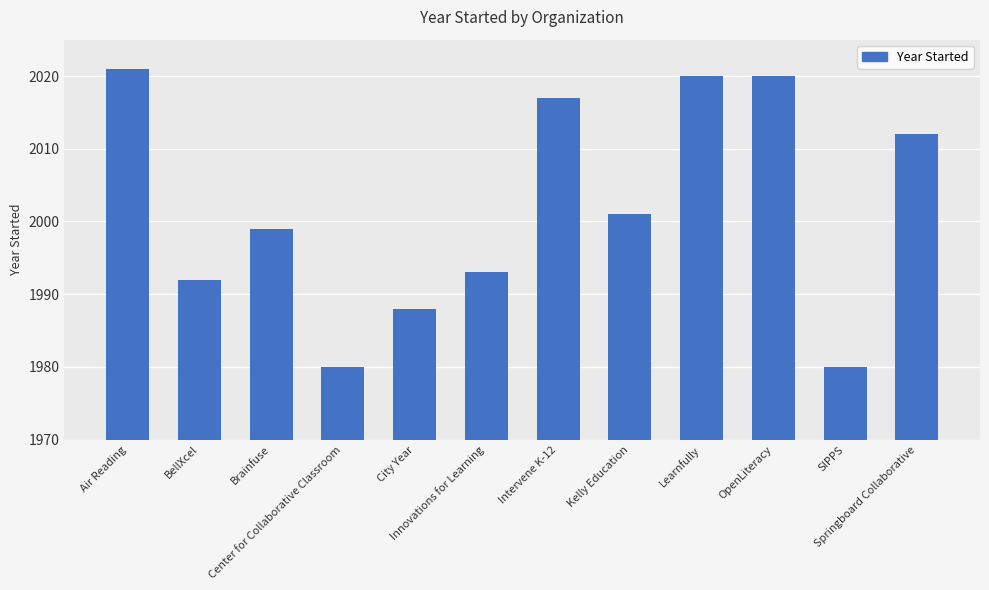

What is the smallest value displayed?

1980